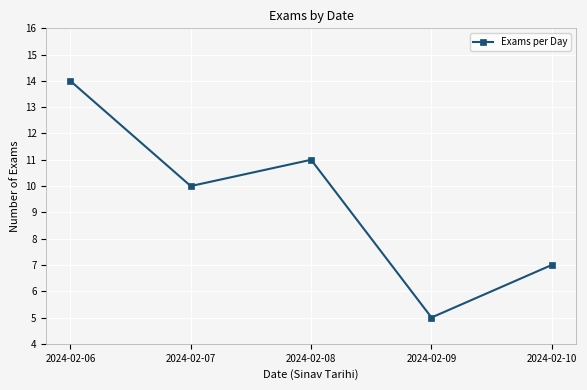

At which category does the chart reach its minimum across all series?

2024-02-09